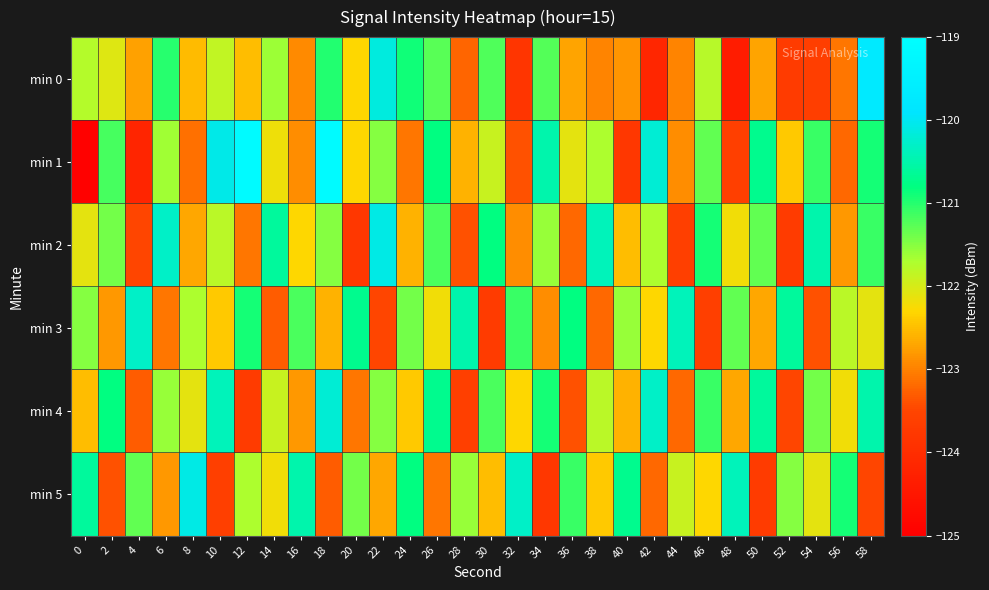

Reading right to left, extract all data points from this chart.

min 0: 58=-119.7	56=-123.1	54=-123.6	52=-123.7	50=-122.7	48=-124.4	46=-121.8	44=-123.0	42=-124.1	40=-122.8	38=-123.0	36=-122.7	34=-121.2	32=-123.8	30=-121.2	28=-123.2	26=-121.3	24=-120.9	22=-120.1	20=-122.3	18=-121.0	16=-122.9	14=-121.6	12=-122.5	10=-121.8	8=-122.5	6=-121.0	4=-122.7	2=-122.1	0=-121.8
min 1: 58=-120.9	56=-123.2	54=-121.1	52=-122.4	50=-120.7	48=-123.6	46=-121.3	44=-122.9	42=-120.2	40=-123.8	38=-121.7	36=-122.1	34=-120.5	32=-123.4	30=-121.9	28=-122.6	26=-120.8	24=-123.1	22=-121.5	20=-122.3	18=-119.1	16=-122.9	14=-122.2	12=-119.1	10=-120.1	8=-123.1	6=-121.6	4=-124.2	2=-121.2	0=-125.0
min 2: 58=-121.1	56=-122.8	54=-120.5	52=-123.7	50=-121.3	48=-122.2	46=-120.9	44=-123.6	42=-121.7	40=-122.5	38=-120.4	36=-123.2	34=-121.6	32=-122.9	30=-120.8	28=-123.4	26=-121.2	24=-122.6	22=-120.1	20=-123.8	18=-121.5	16=-122.3	14=-120.6	12=-123.1	10=-121.8	8=-122.7	6=-120.3	4=-123.5	2=-121.4	0=-122.1
min 3: 58=-122.1	56=-121.8	54=-123.4	52=-120.6	50=-122.7	48=-121.3	46=-123.6	44=-120.4	42=-122.3	40=-121.6	38=-123.2	36=-120.8	34=-122.9	32=-121.1	30=-123.7	28=-120.5	26=-122.2	24=-121.4	22=-123.5	20=-120.7	18=-122.6	16=-121.2	14=-123.3	12=-120.9	10=-122.4	8=-121.7	6=-123.1	4=-120.3	2=-122.8	0=-121.5
min 4: 58=-120.5	56=-122.2	54=-121.4	52=-123.5	50=-120.6	48=-122.7	46=-121.1	44=-123.2	42=-120.3	40=-122.6	38=-121.8	36=-123.4	34=-120.9	32=-122.3	30=-121.2	28=-123.6	26=-120.7	24=-122.4	22=-121.5	20=-123.1	18=-120.2	16=-122.8	14=-121.9	12=-123.7	10=-120.4	8=-122.1	6=-121.6	4=-123.3	2=-120.8	0=-122.5
min 5: 58=-123.5	56=-120.9	54=-122.1	52=-121.5	50=-123.7	48=-120.4	46=-122.3	44=-121.9	42=-123.2	40=-120.7	38=-122.4	36=-121.1	34=-123.8	32=-120.3	30=-122.5	28=-121.6	26=-123.1	24=-120.8	22=-122.7	20=-121.4	18=-123.3	16=-120.5	14=-122.2	12=-121.7	10=-123.6	8=-120.1	6=-122.8	4=-121.3	2=-123.4	0=-120.6